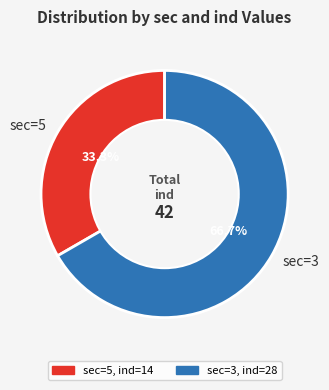

Which has a higher value, sec=5 or sec=3?

sec=3